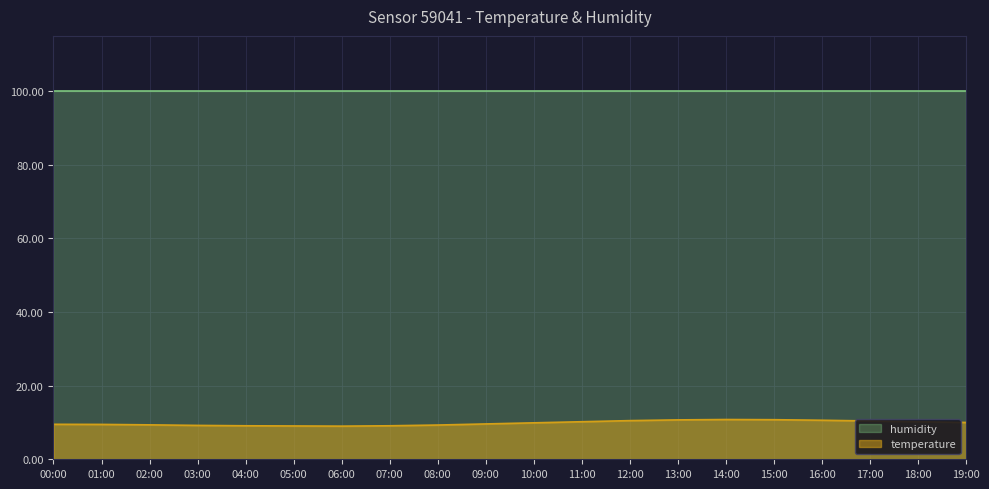

True or false: the data shows 5.3 at 14:00.

False